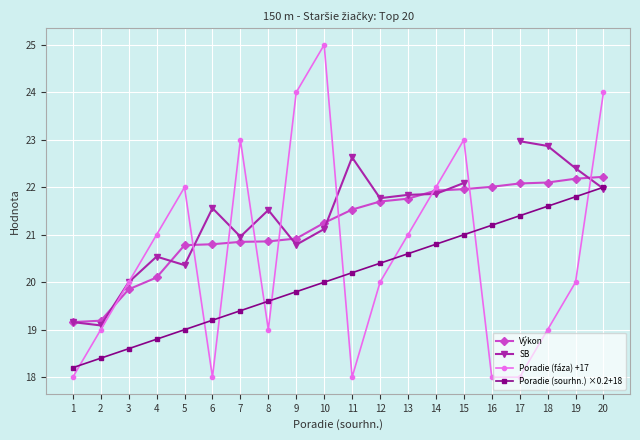

What is the value of the SB point at the 9th from the left?

20.8